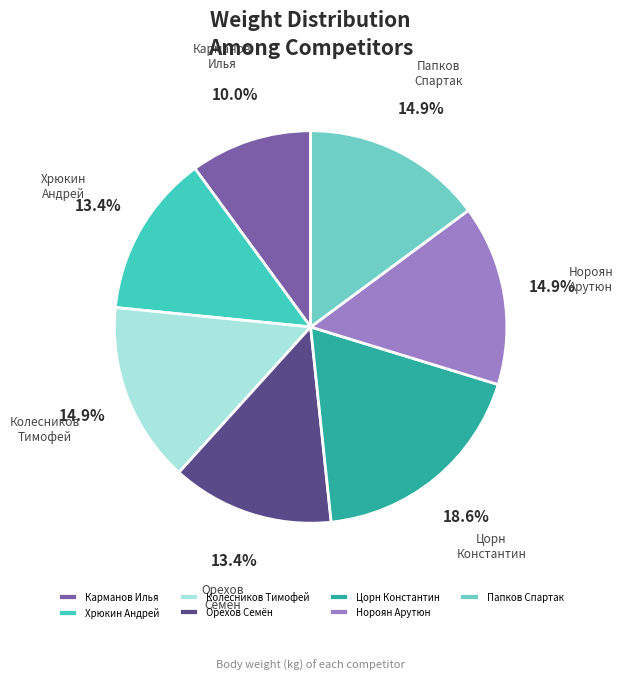

Is Колесников Тимофей the majority of the pie?

No